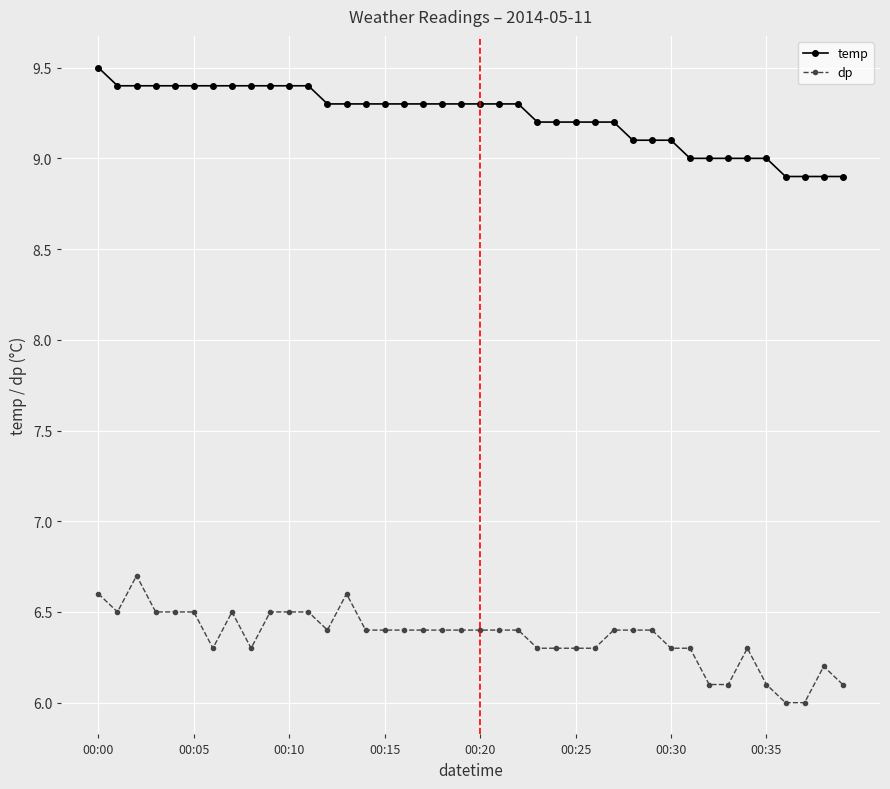

True or false: temp and dp cross at least once.

False